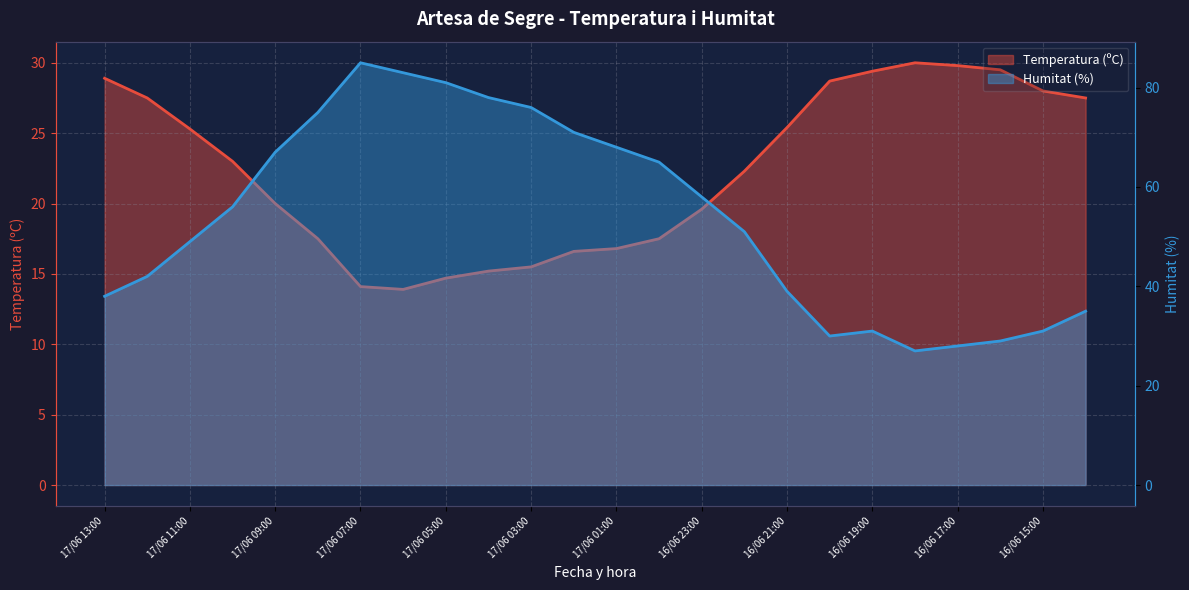

The Temperatura (ºC) series shows 14.1 at 17/06 07:00. True or false?

True